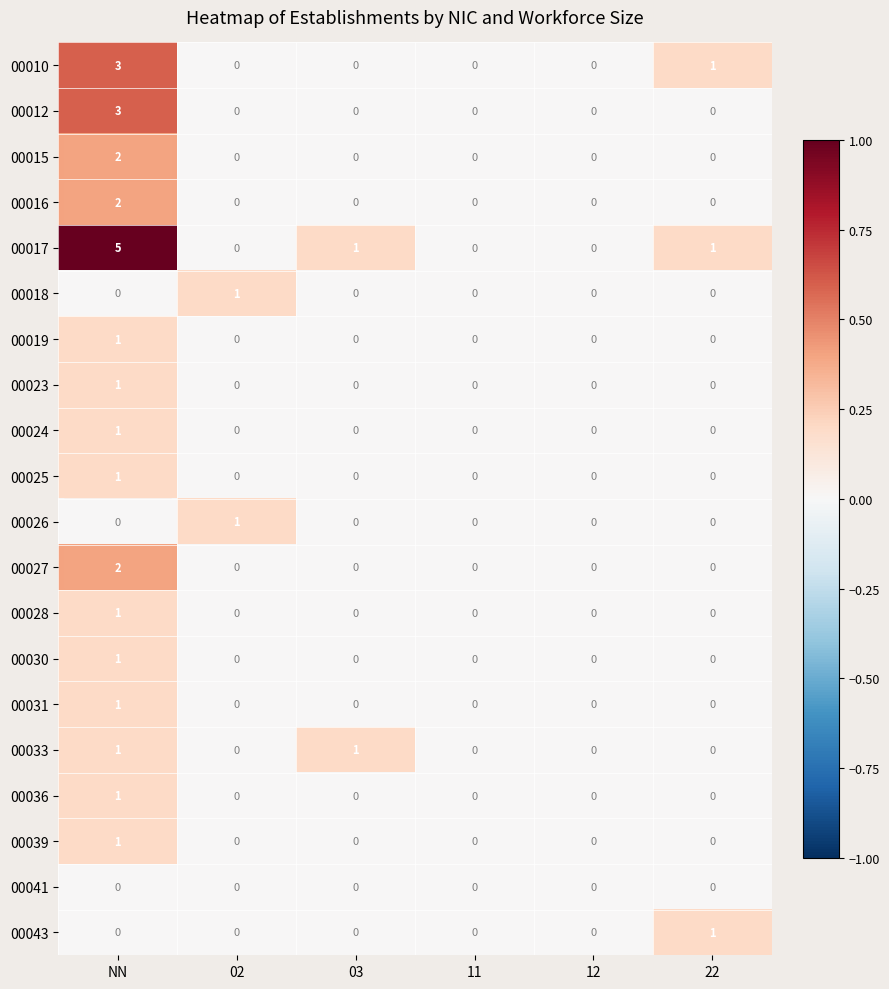

Is it true that 00010 equals 2 at 02?

False